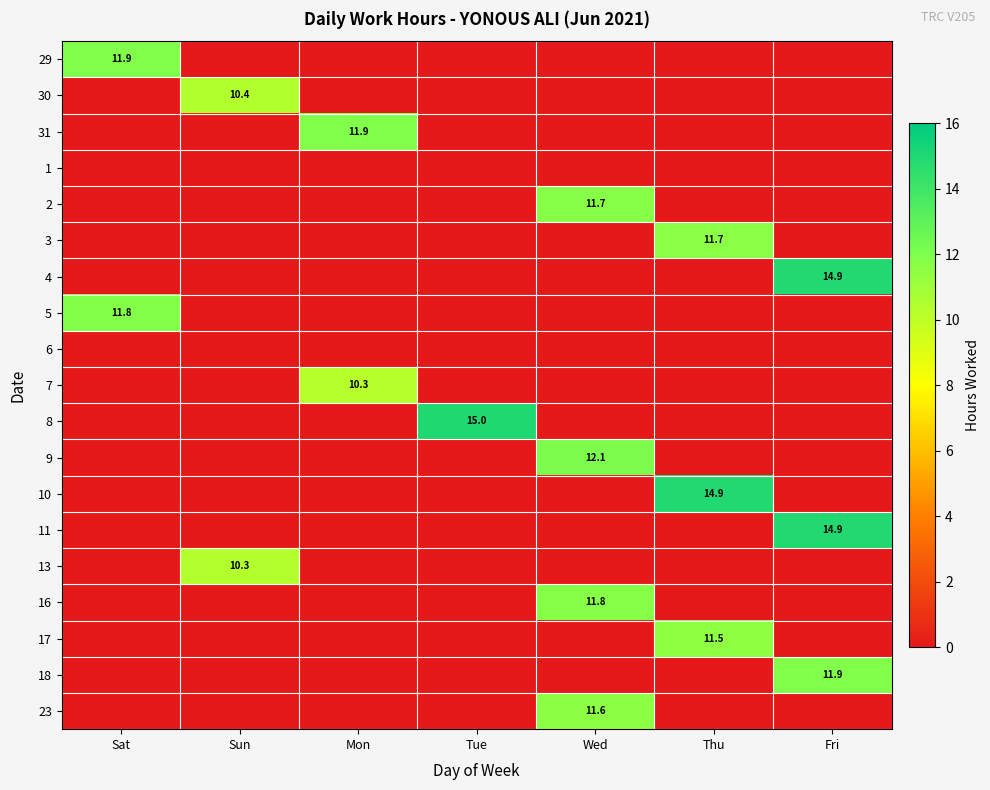

At which category is the sum across all series the highest?

Wed